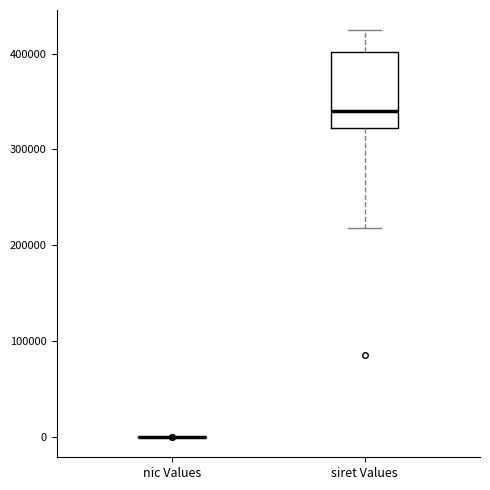

Comparing the boxes themselves (not the whiskers), which one is the tallest?

siret Values